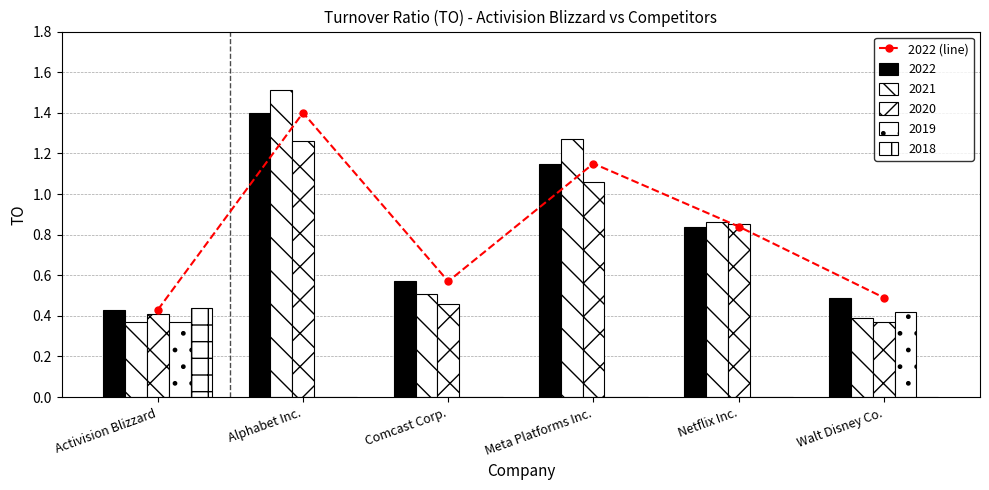

What is the value of the 4th bar from the left?

1.1